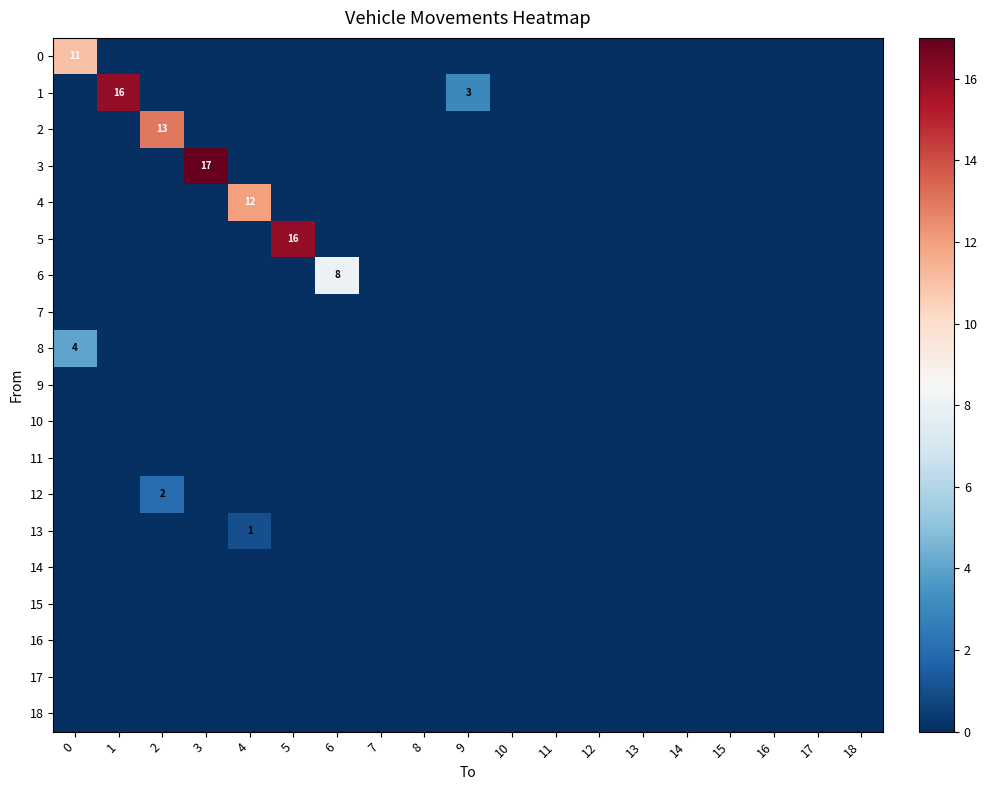

True or false: 18 has a value of 0 at 2.

True